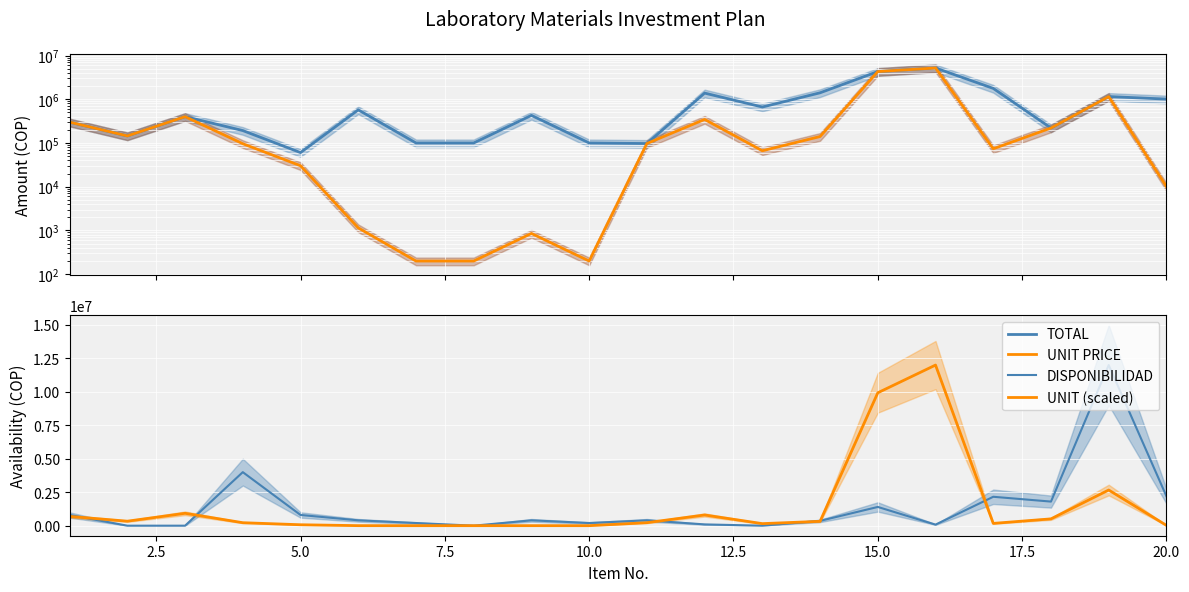

In UNIT PRICE, how many points are lower than both neighbors (excluding endpoints)?

4